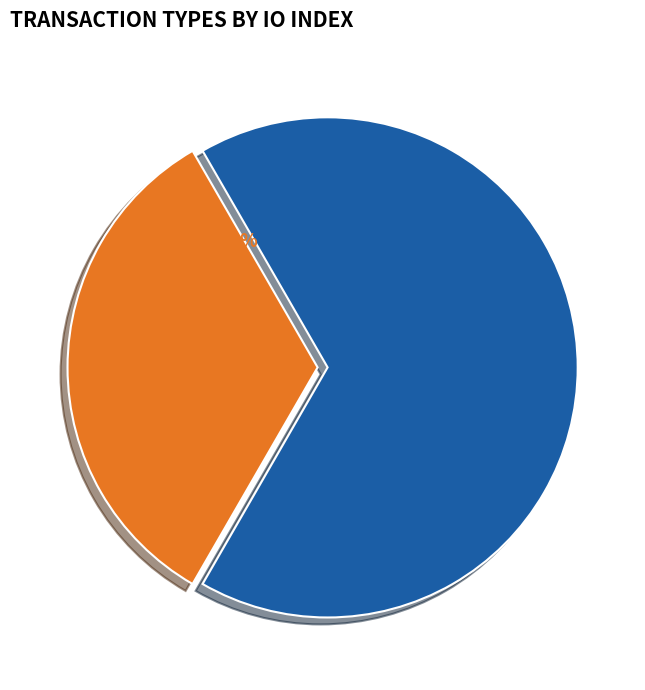

To the nearest percent, what is the average slice percentage?

50%